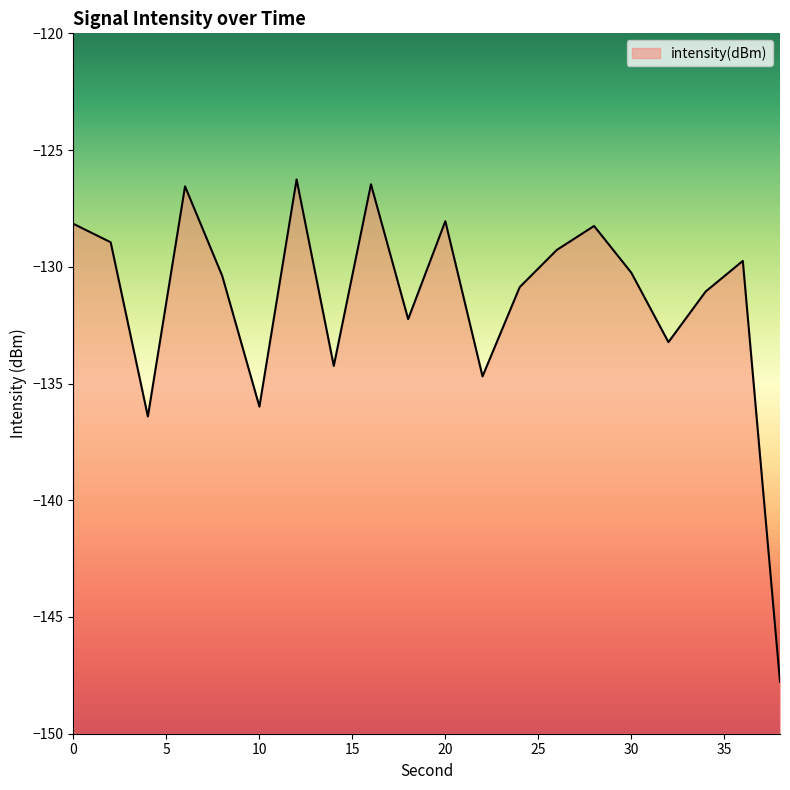

True or false: the data shows -147.8 at 38.

True